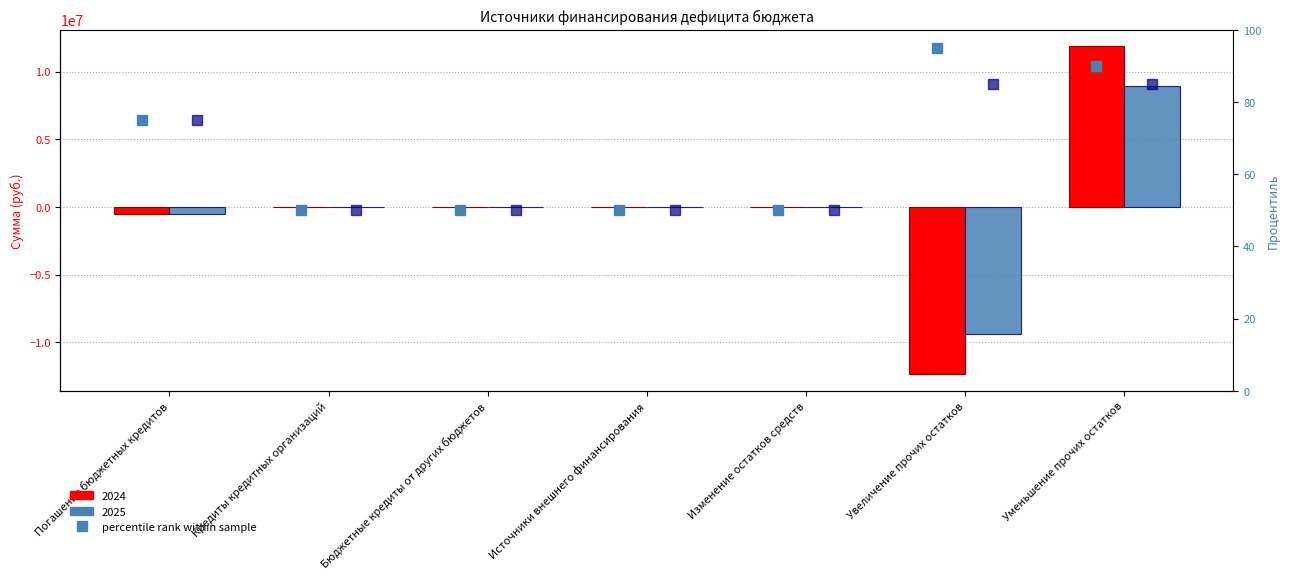

Reading left to right, transcribe all the data shown in this chart.

percentile rank 2024: 75	50	50	50	50	95	90
percentile rank 2025: 75	50	50	50	50	85	85